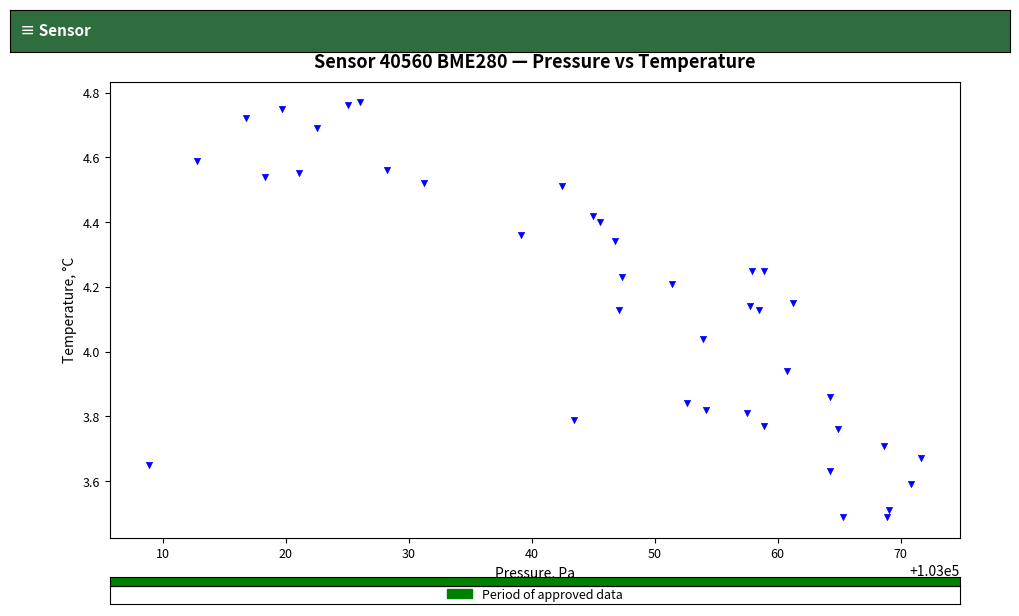

What is the range of Y values (max minus min)?

1.3